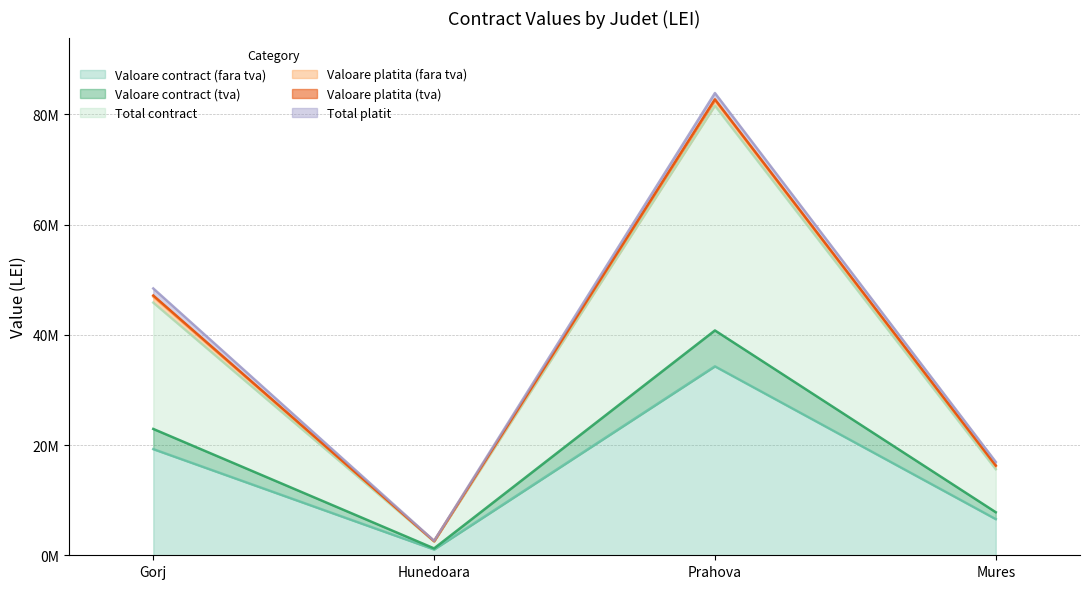

How many values in the Valoare contract (tva) series are below 19258422?

2